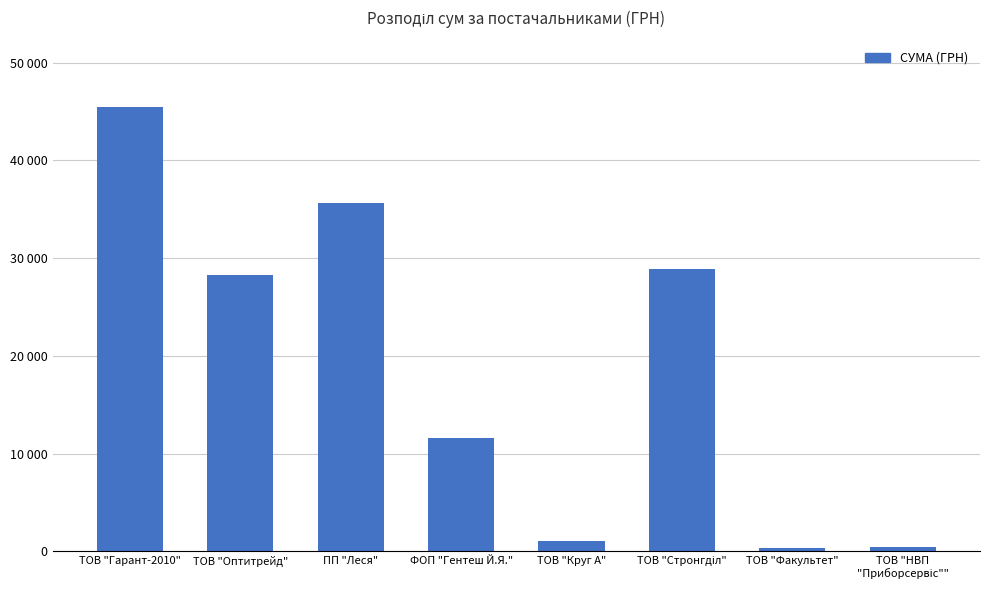

Are the bars horizontal?

No